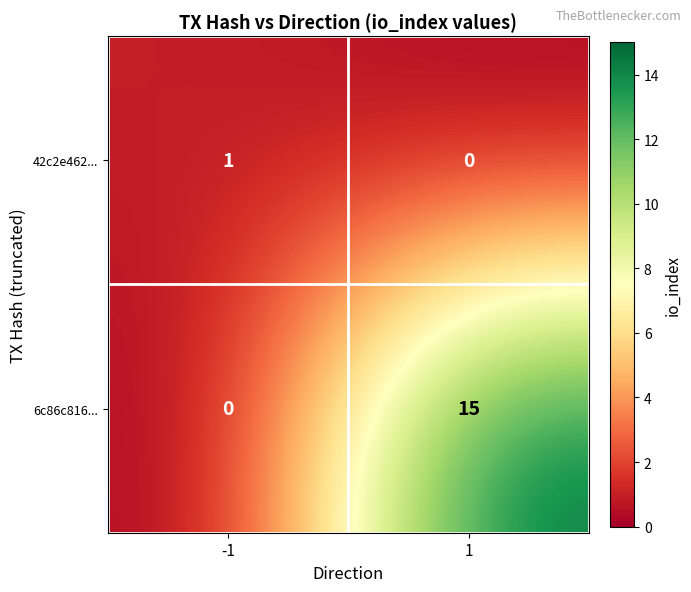

What is the difference between the maximum and minimum values in the 6c86c816... series?

15